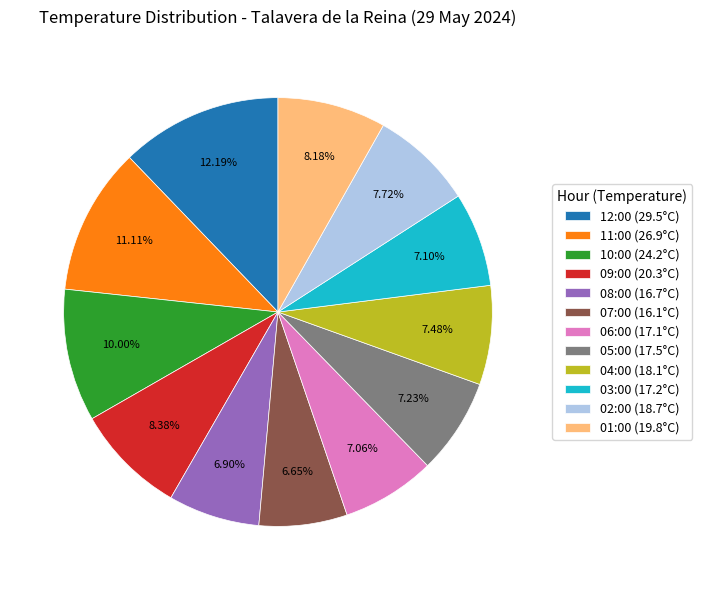

Is 01:00 the majority of the pie?

No